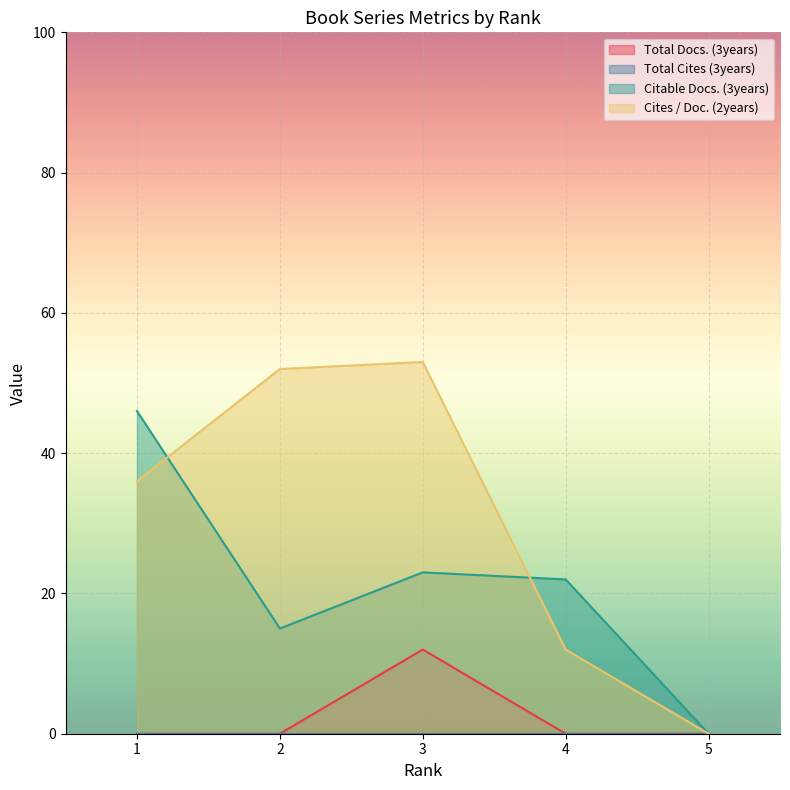

Which series has the largest range (max minus min)?

Cites / Doc. (2years)